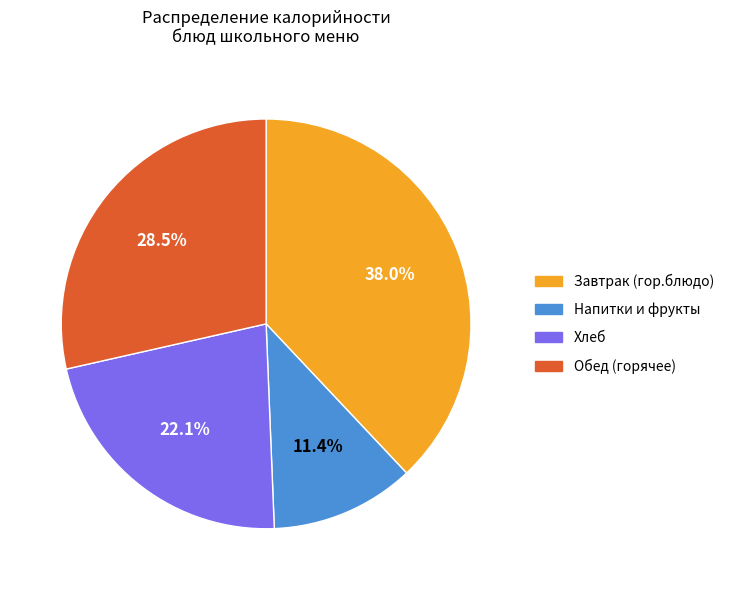

Does any single category account for the majority?

No